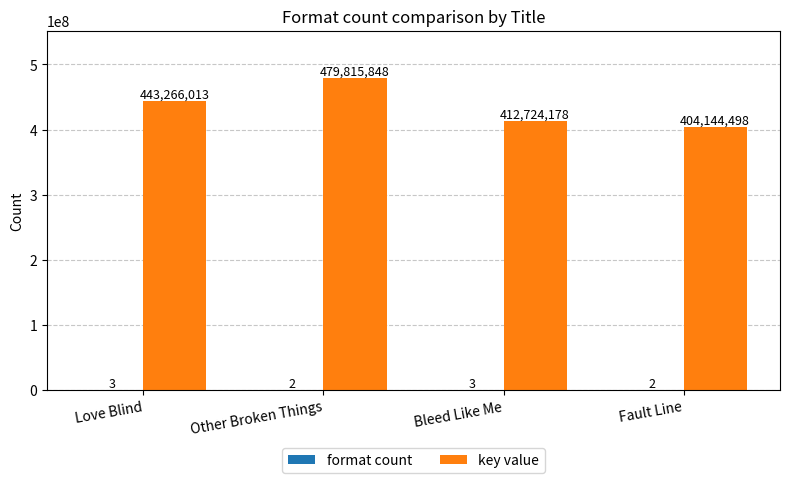

What is the sum of the key value values at Love Blind and Other Broken Things?

923081861